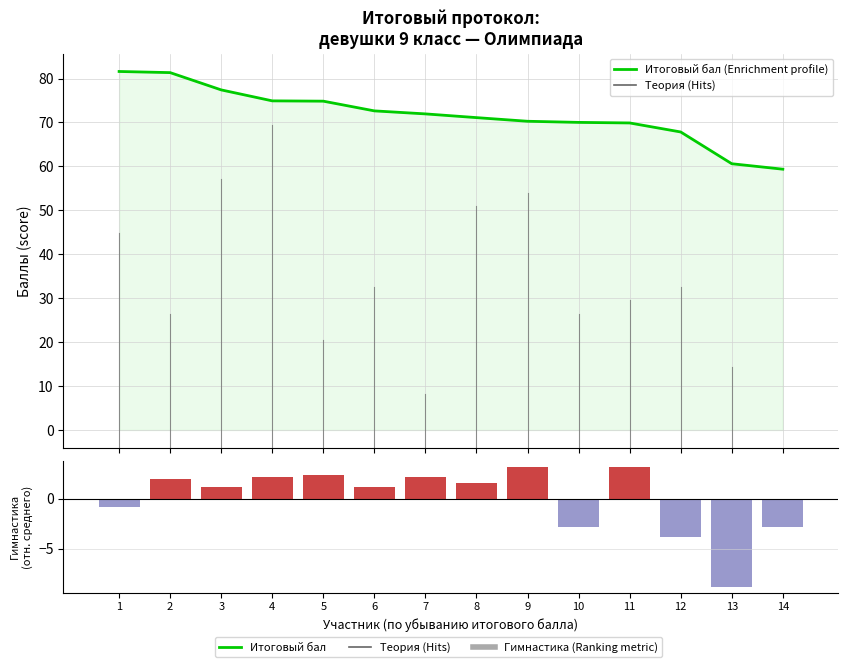

Reading right to left, extract all data points from this chart.

Итоговый бал (Enrichment profile): 59.4	60.6	67.8	69.9	70.0	70.3	71.1	72.0	72.6	74.9	74.9	77.4	81.3	81.6
Гимнастика (Ranking metric): -2.8	-8.8	-3.8	3.2	-2.8	3.2	1.6	2.2	1.2	2.4	2.2	1.2	2.0	-0.8